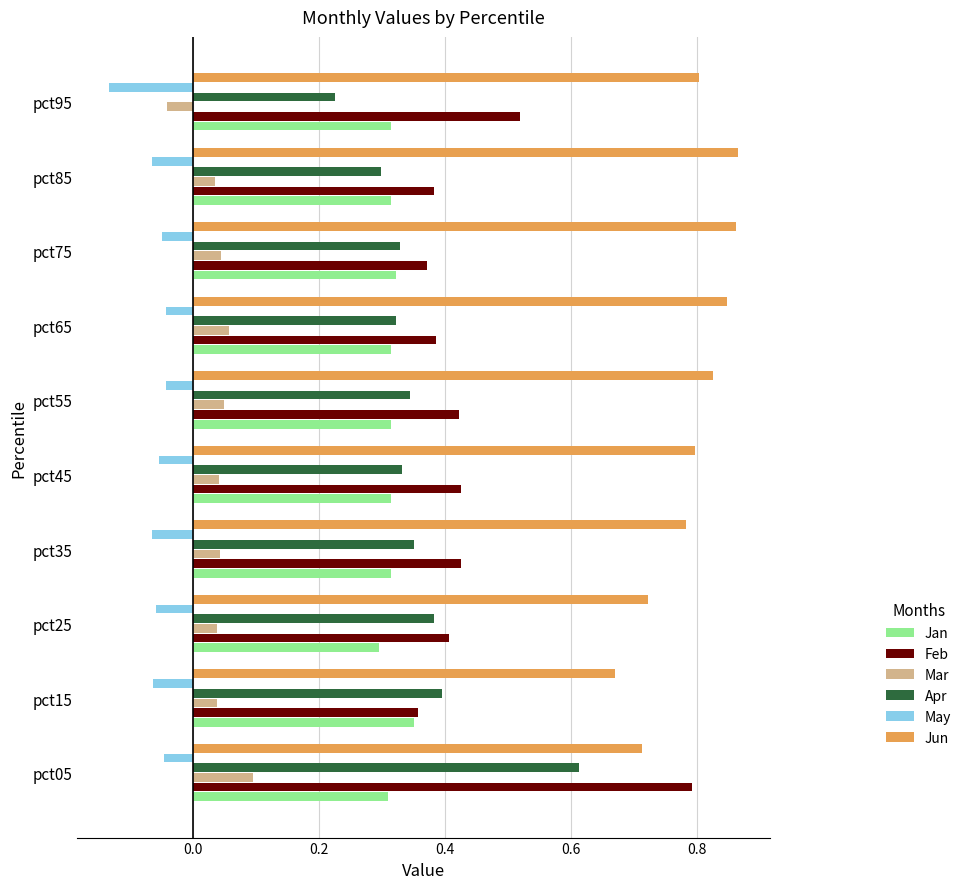

True or false: Jun has a value of 0.8 at pct65.

True